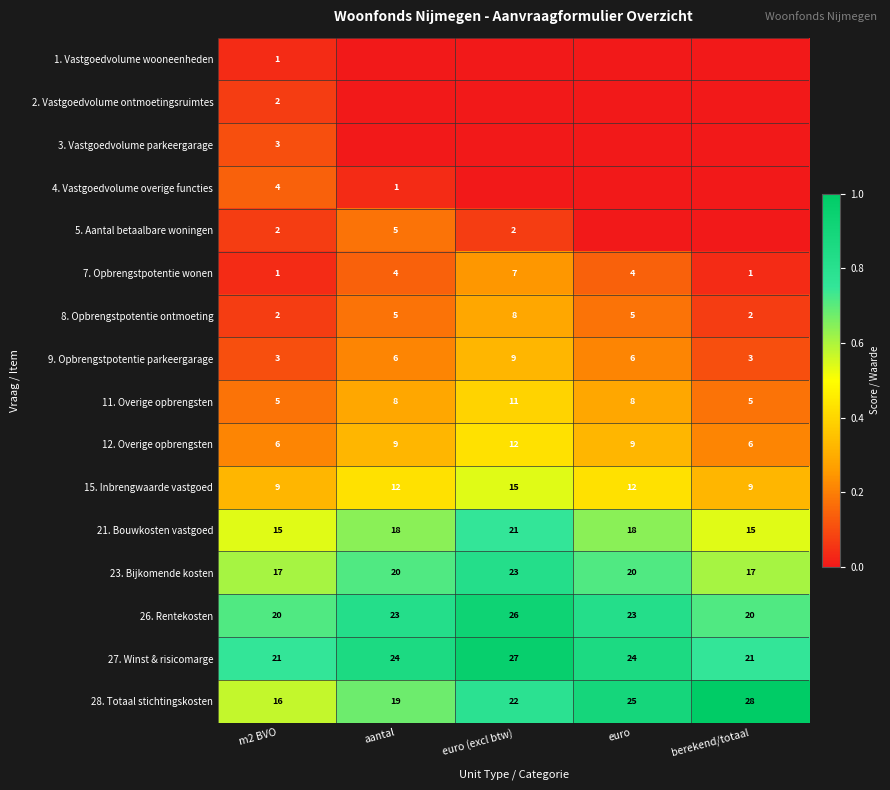

Count the 26. Rentekosten values in the range 20 to 23.

4